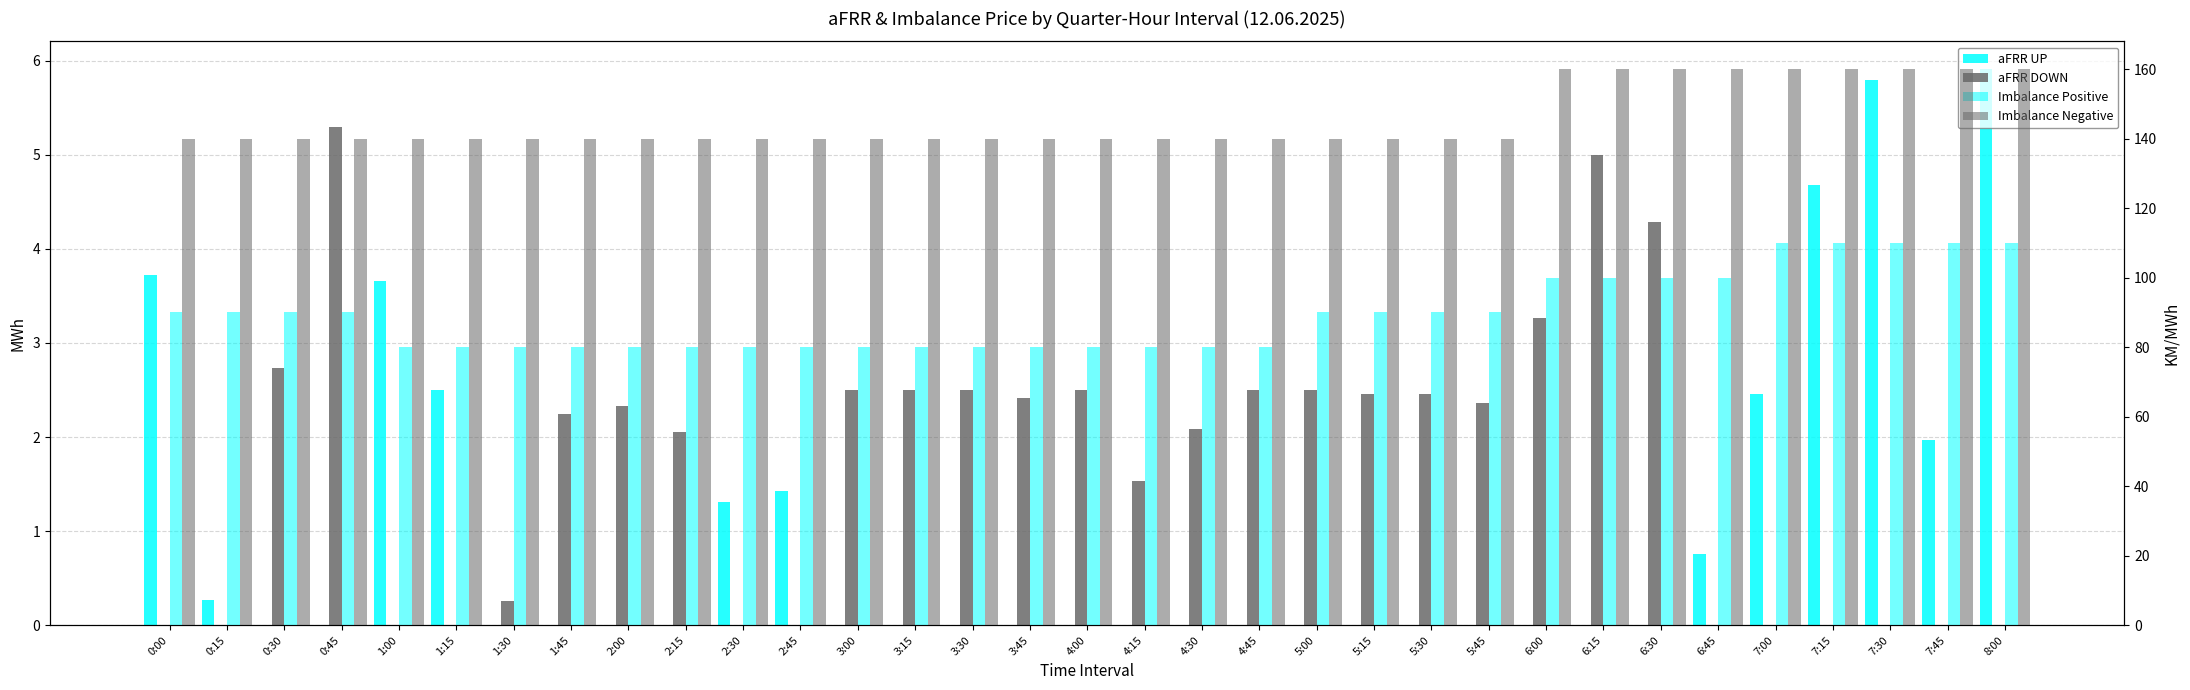

Between 2:45 and 6:30, which is larger?

2:45